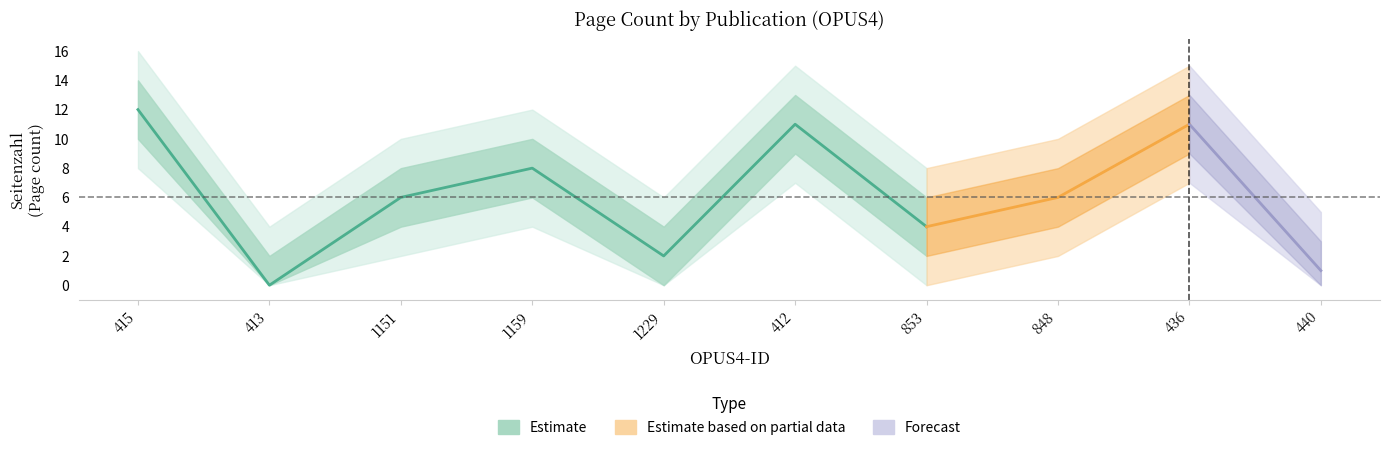

At 1159, list the series in order from largest to smallest.

Seitenzahl_wide_upper, Seitenzahl_upper, Seitenzahl, Seitenzahl_lower, Seitenzahl_wide_lower